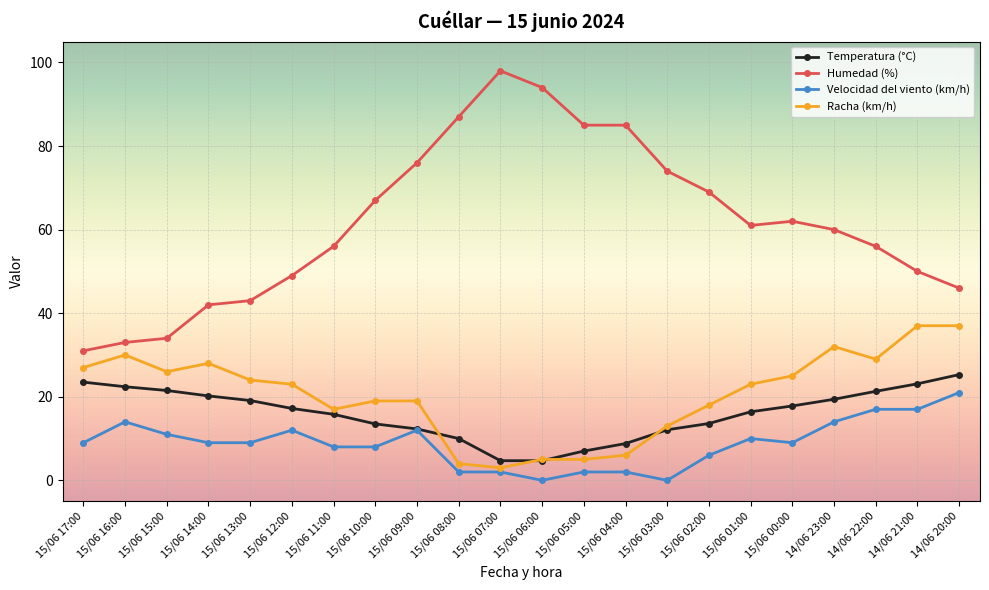

At how many categories does at least one series exceed 4?

22